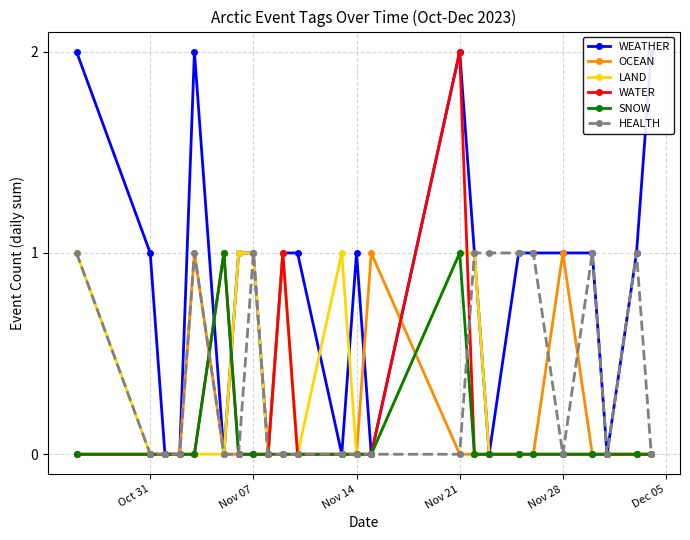

What is the difference between the second highest and minimum values in the WATER series?

1